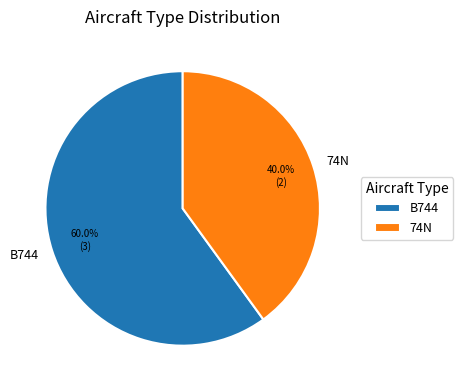

To the nearest percent, what percentage of the pie is 74N?

40%